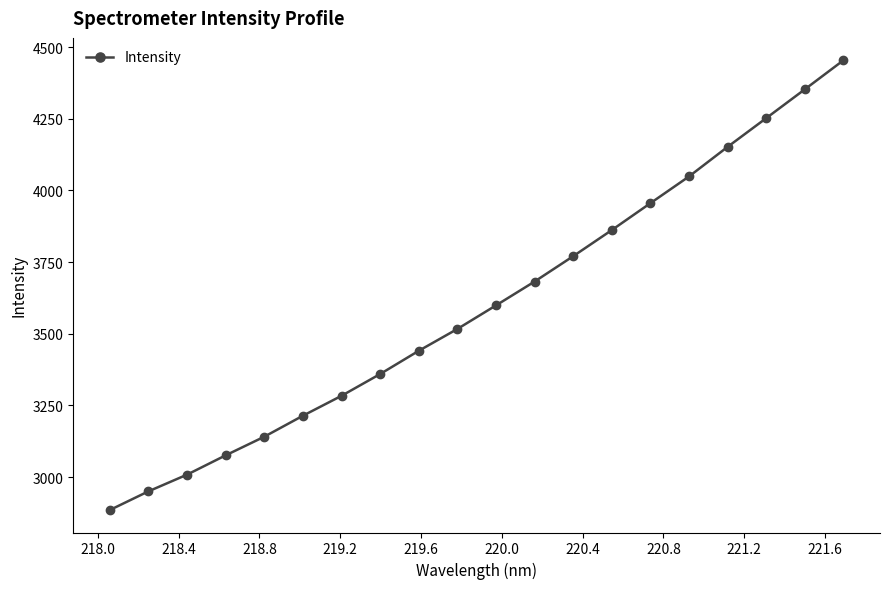

What is the difference between the maximum and minimum values?

1568.5